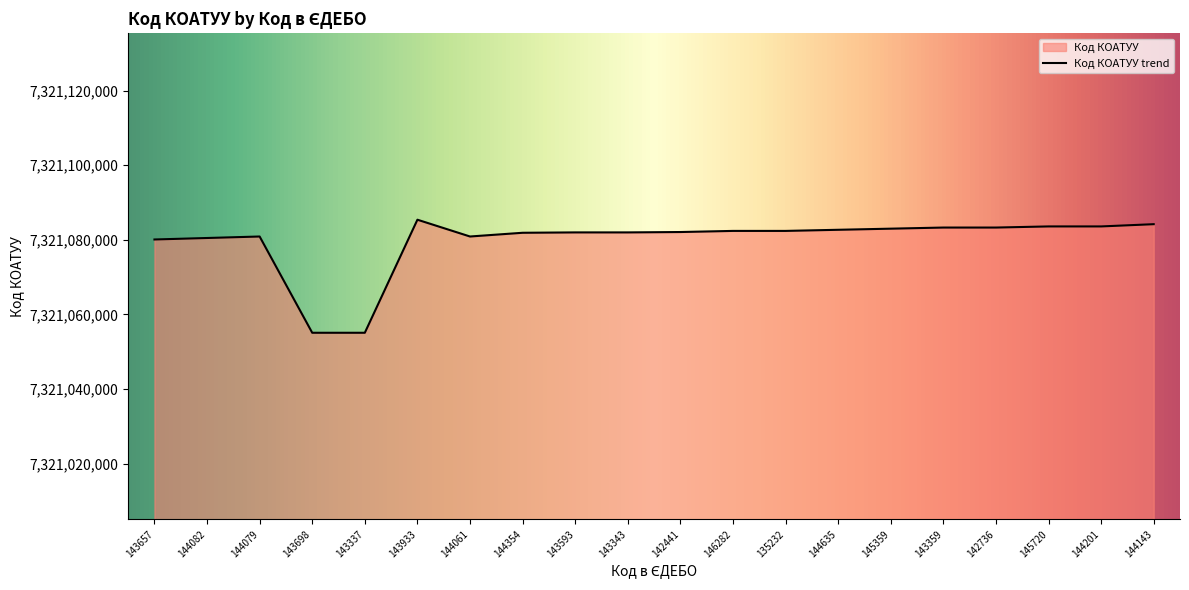

What is the minimum value shown in the chart?

7321055100